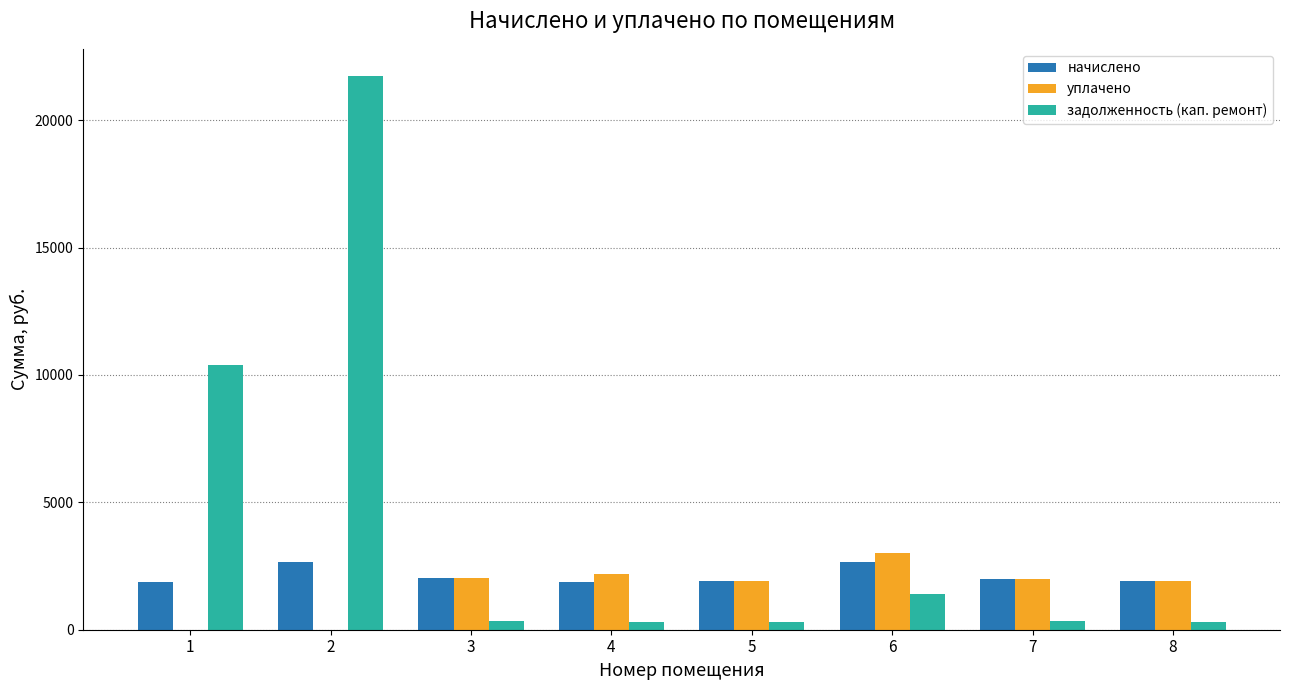

What is the maximum value shown in the chart?

21714.5